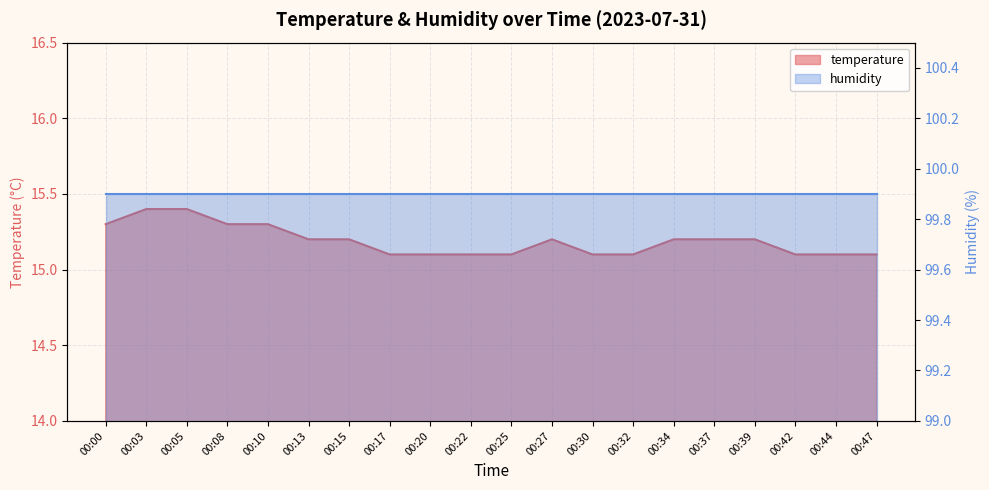

What is the smallest value displayed?

15.1